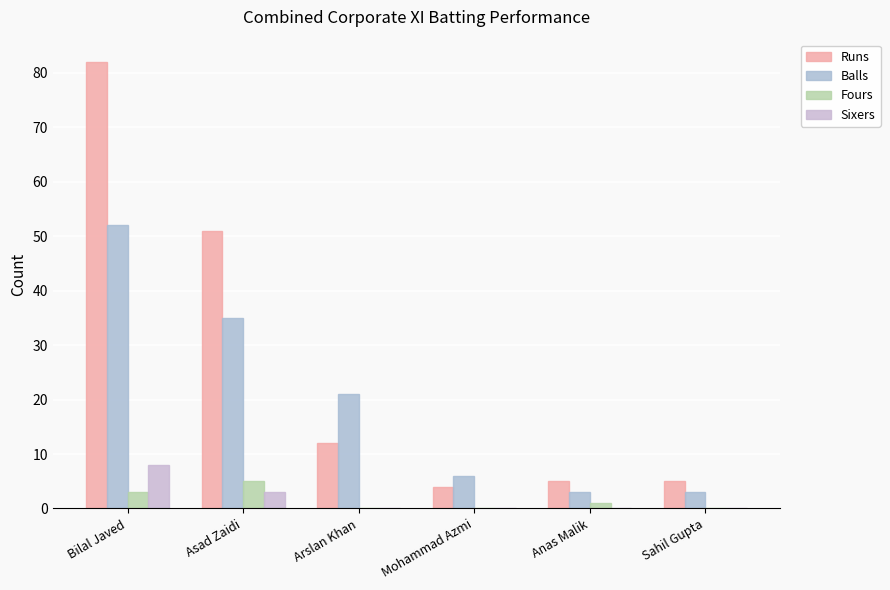

What is the difference between the maximum and minimum values in the Fours series?

5